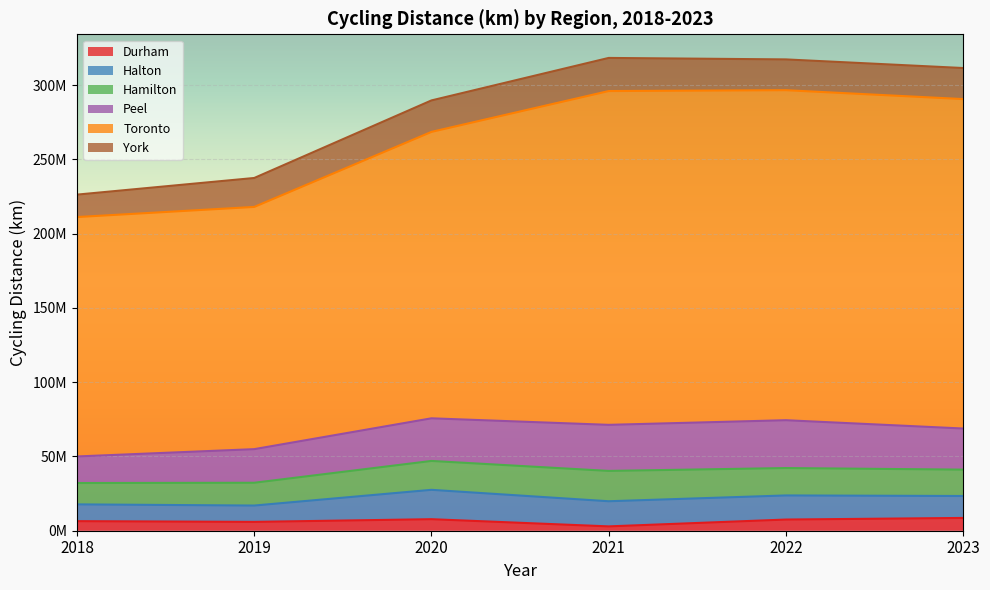

What is the total value across all series at 2020?

289740903